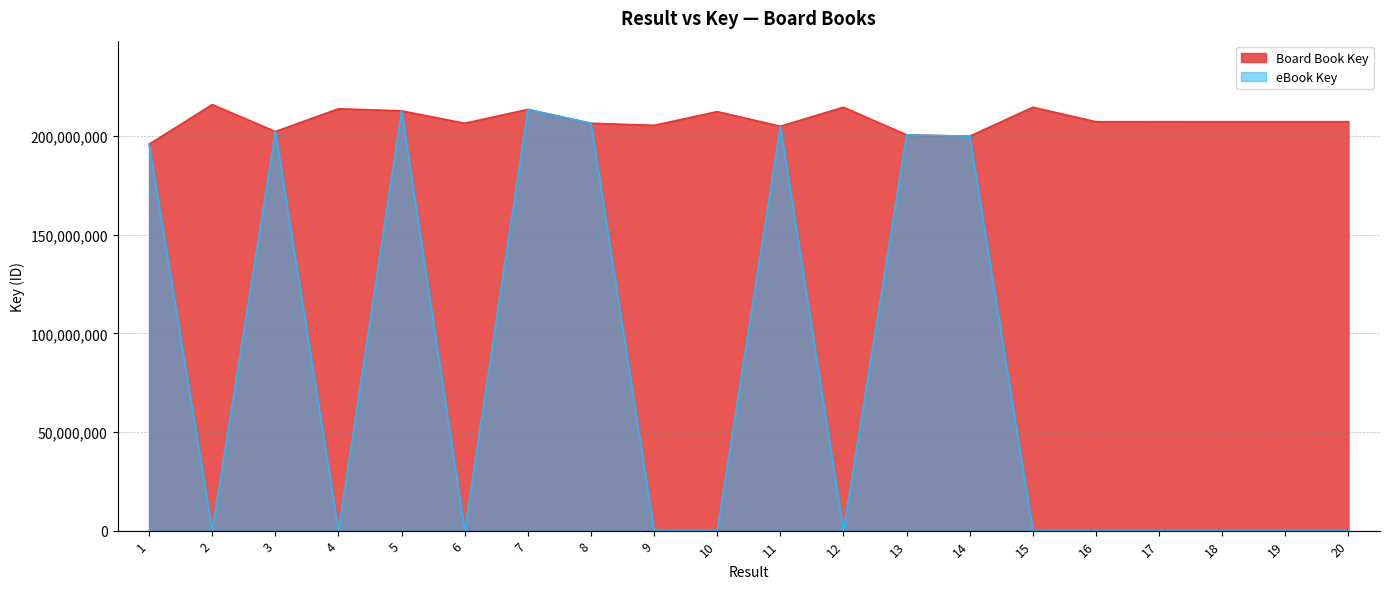

Which has a higher value, 15 or 3?

15